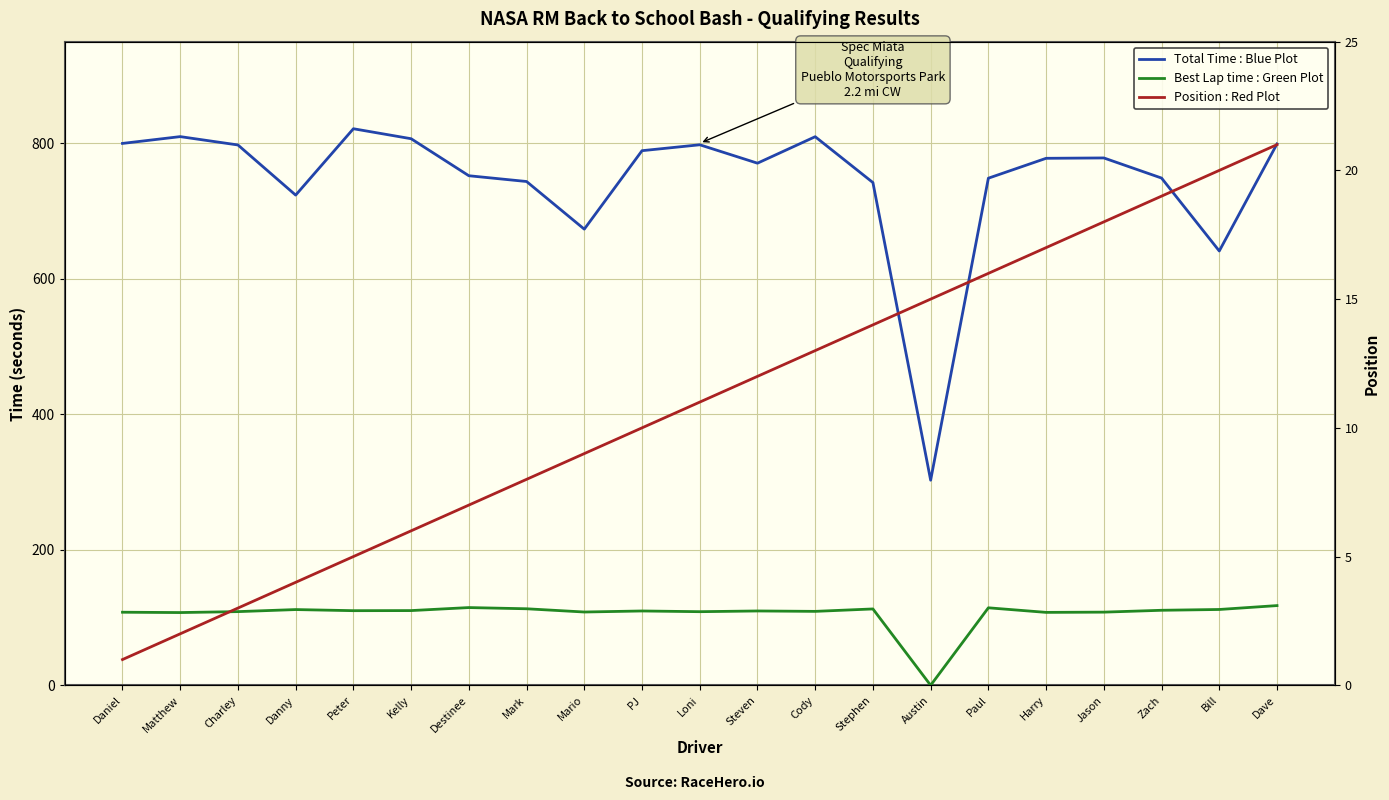

What is the label of the 10th point from the right?

Steven